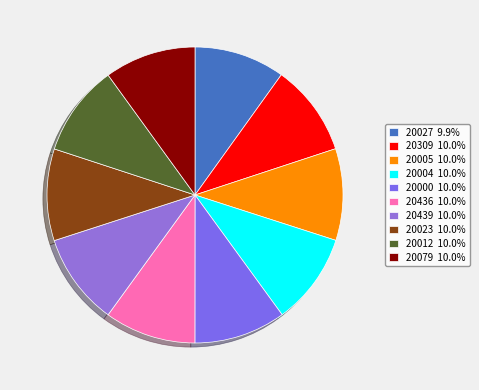

What is the total percentage of 20000 and 20309?

20.0%